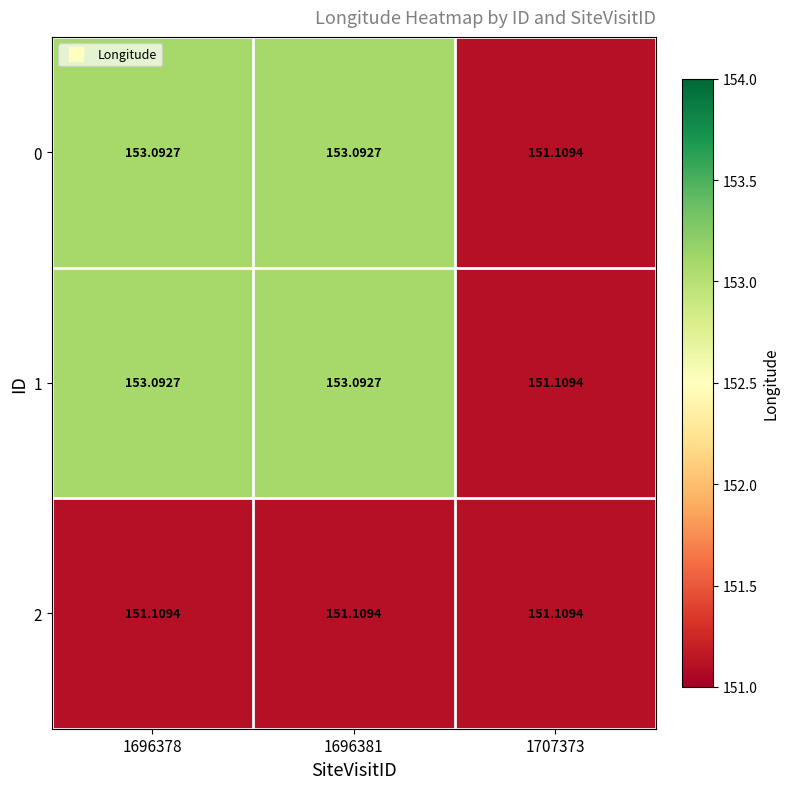

Is the value of 0 at 1696381 greater than the value of 2 at 1696381?

Yes